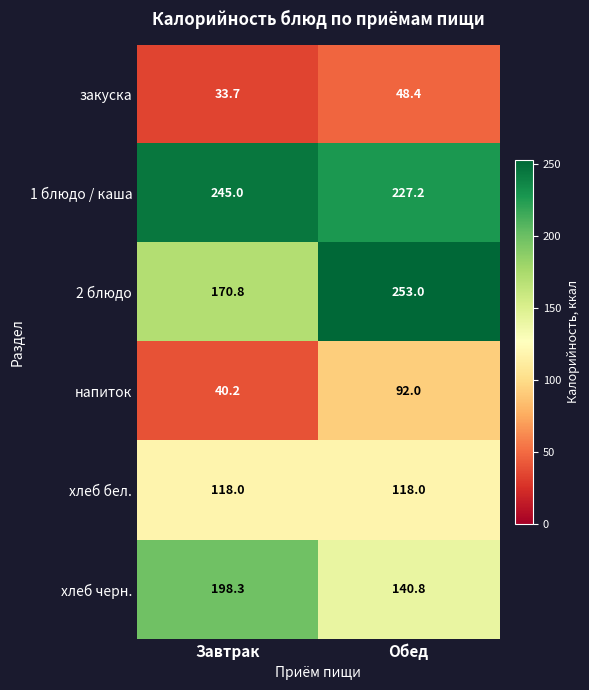

At which label does хлеб черн. reach its peak?

Завтрак